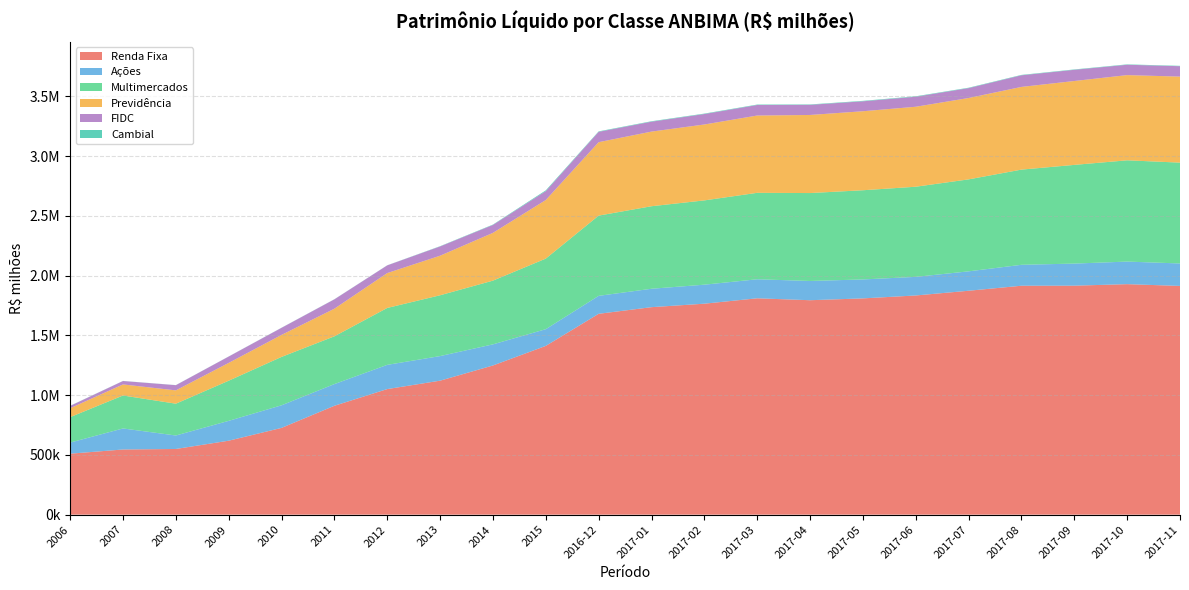

Reading left to right, transcribe all the data shown in this chart.

Renda Fixa: 2006=510238.3	2007=545333.9	2008=549651.5	2009=618919.6	2010=726095.2	2011=911217.9	2012=1050899.3	2013=1121208.1	2014=1248426.2	2015=1412369.3	2016-12=1680831.0	2017-01=1736358.3	2017-02=1765450.4	2017-03=1810576.6	2017-04=1794494.1	2017-05=1809791.2	2017-06=1834255.3	2017-07=1873753.9	2017-08=1915700.8	2017-09=1916231.7	2017-10=1928956.9	2017-11=1914113.9
Ações: 2006=92988.6	2007=176141.3	2008=112768.8	2009=166119.3	2010=189179.7	2011=181582.8	2012=202727.6	2013=205861.2	2014=176759.9	2015=139847.2	2016-12=150274.8	2017-01=154109.5	2017-02=159086.6	2017-03=159225.9	2017-04=161088.2	2017-05=158586.0	2017-06=155700.7	2017-07=162410.7	2017-08=175185.4	2017-09=184855.0	2017-10=188895.8	2017-11=187964.8
Multimercados: 2006=212877.1	2007=275705.2	2008=266191.2	2009=335970.1	2010=404879.7	2011=399741.2	2012=476242.6	2013=508924.5	2014=533263.1	2015=590610.4	2016-12=671410.1	2017-01=690577.8	2017-02=705327.4	2017-03=723457.1	2017-04=735720.7	2017-05=746423.1	2017-06=754269.4	2017-07=769590.5	2017-08=796565.8	2017-09=825882.8	2017-10=847465.5	2017-11=843830.1
Previdência: 2006=74535.8	2007=92560.1	2008=111380.5	2009=148969.3	2010=184072.6	2011=230951.9	2012=291739.0	2013=330907.0	2014=399780.9	2015=490246.8	2016-12=614441.5	2017-01=624516.8	2017-02=635152.1	2017-03=646692.5	2017-04=653427.7	2017-05=661065.2	2017-06=669246.2	2017-07=680885.8	2017-08=692009.3	2017-09=701938.3	2017-10=712917.9	2017-11=719826.1
FIDC: 2006=19330.2	2007=28688.4	2008=43523.4	2009=53288.3	2010=59432.1	2011=78431.3	2012=64606.9	2013=77546.0	2014=66303.5	2015=74547.9	2016-12=86701.6	2017-01=82917.6	2017-02=87572.8	2017-03=88236.8	2017-04=84863.3	2017-05=83194.3	2017-06=83869.6	2017-07=82709.7	2017-08=97286.2	2017-09=93767.8	2017-10=86767.5	2017-11=87059.3
Cambial: 2006=1279.8	2007=694.2	2008=768.9	2009=650.8	2010=863.4	2011=924.3	2012=796.6	2013=2192.8	2014=3093.7	2015=6381.0	2016-12=3823.0	2017-01=3759.4	2017-02=3665.8	2017-03=3608.2	2017-04=3298.1	2017-05=3741.5	2017-06=3777.4	2017-07=3443.3	2017-08=3312.0	2017-09=3116.9	2017-10=3132.0	2017-11=3119.7